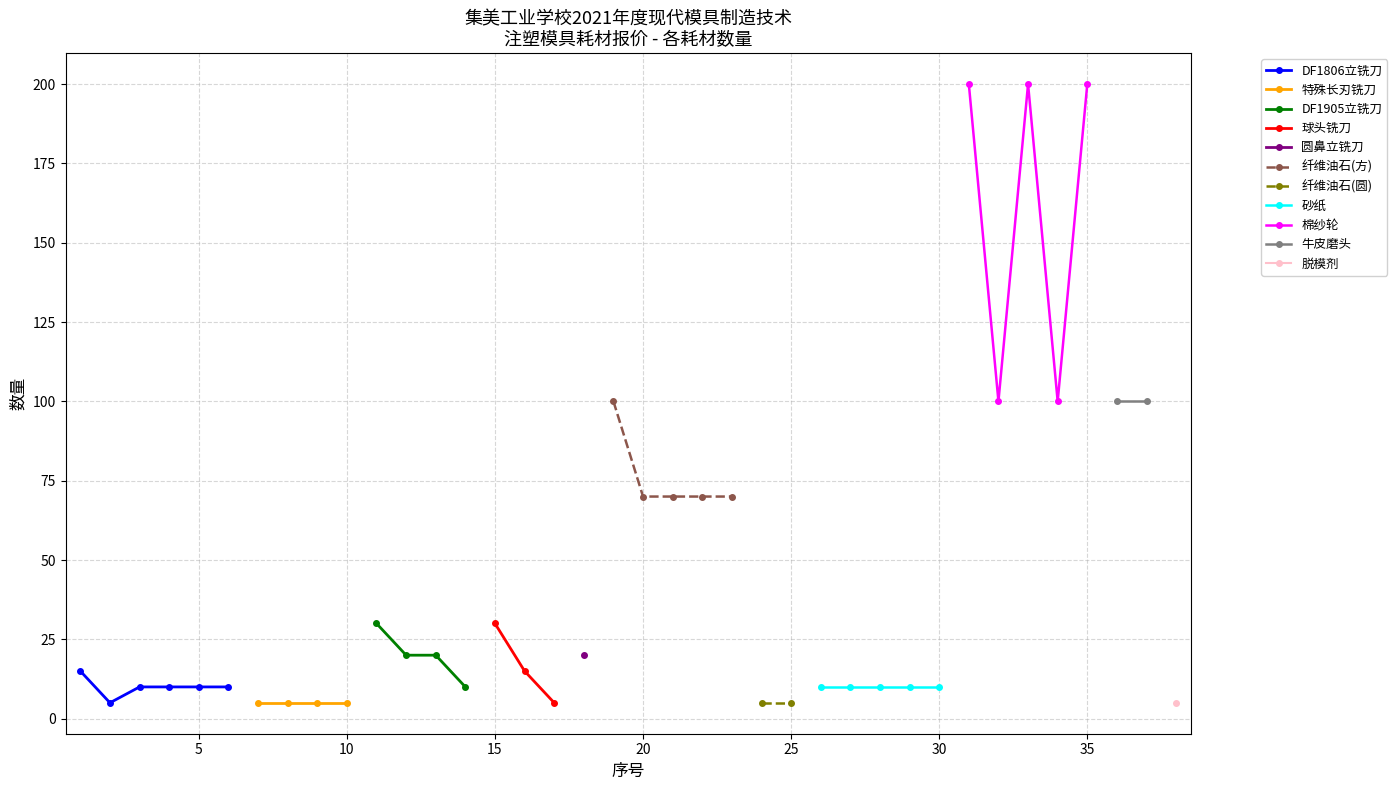

What is the value of the DF1806立铣刀 point at the 2nd from the left?

5